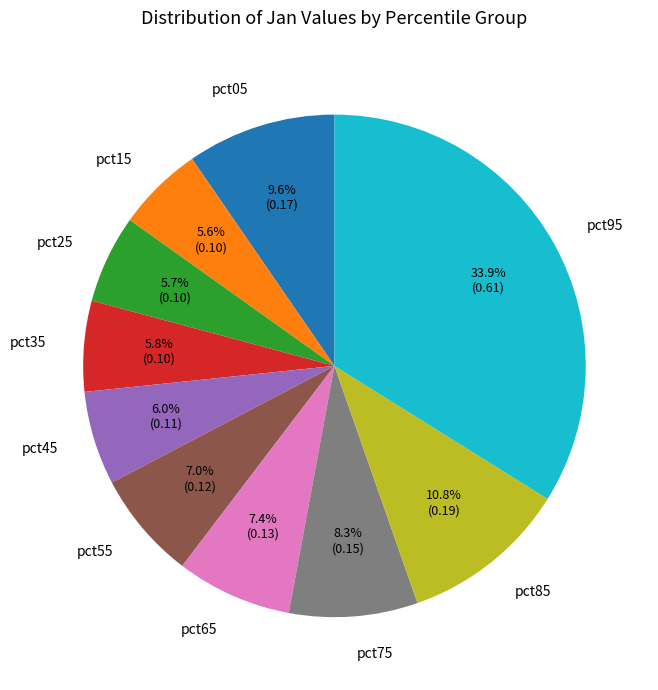

To the nearest percent, what is the difference between the pct85 and pct05 slice percentages?

1%